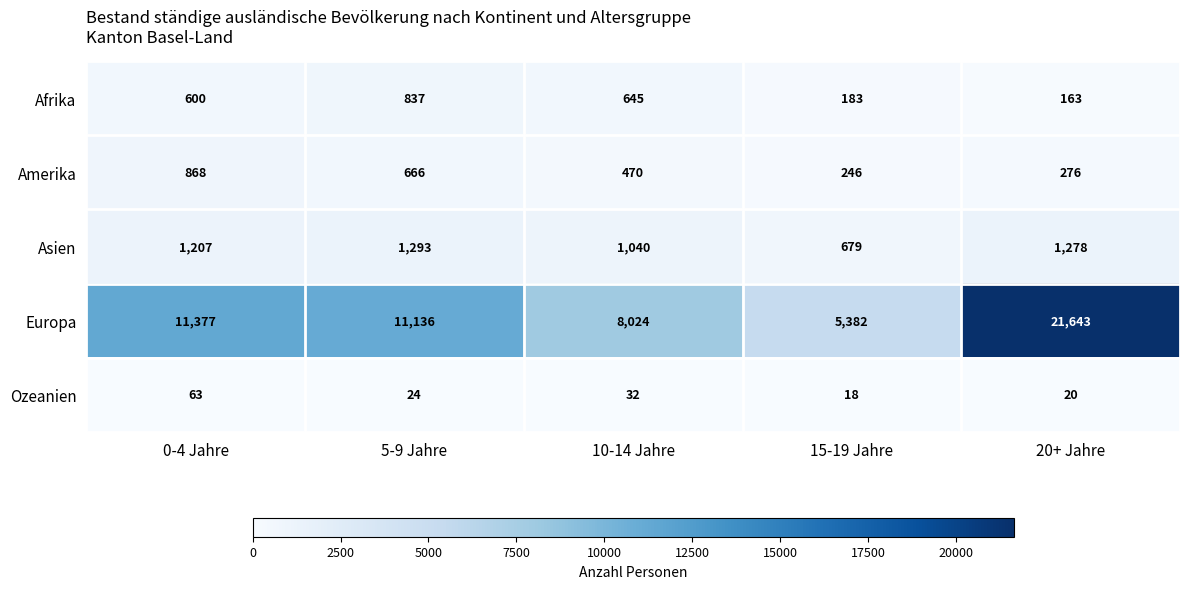

Which series has the largest range (max minus min)?

Europa